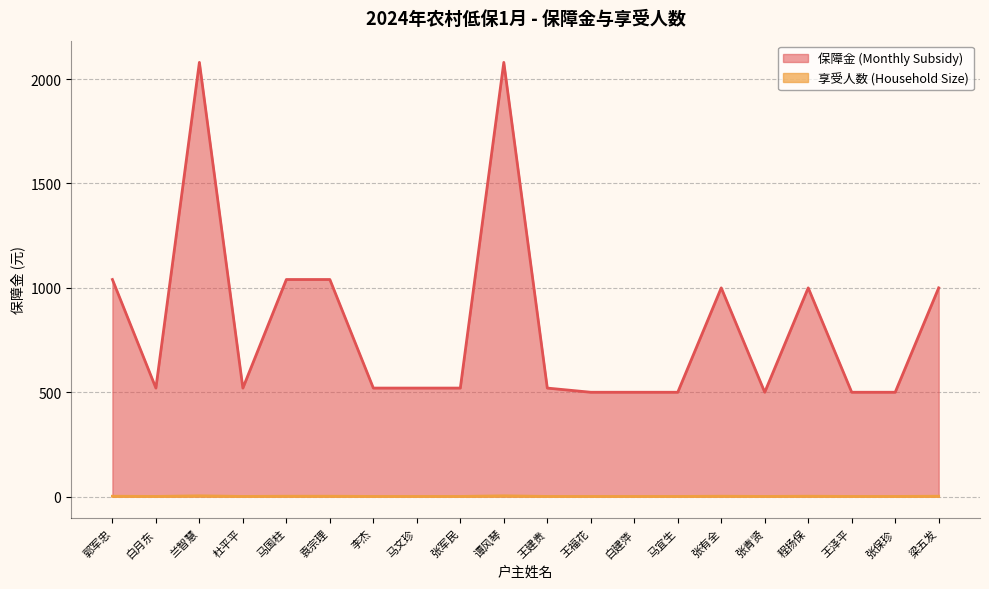

Between 梁五发 and 张青贤, which is larger?

梁五发